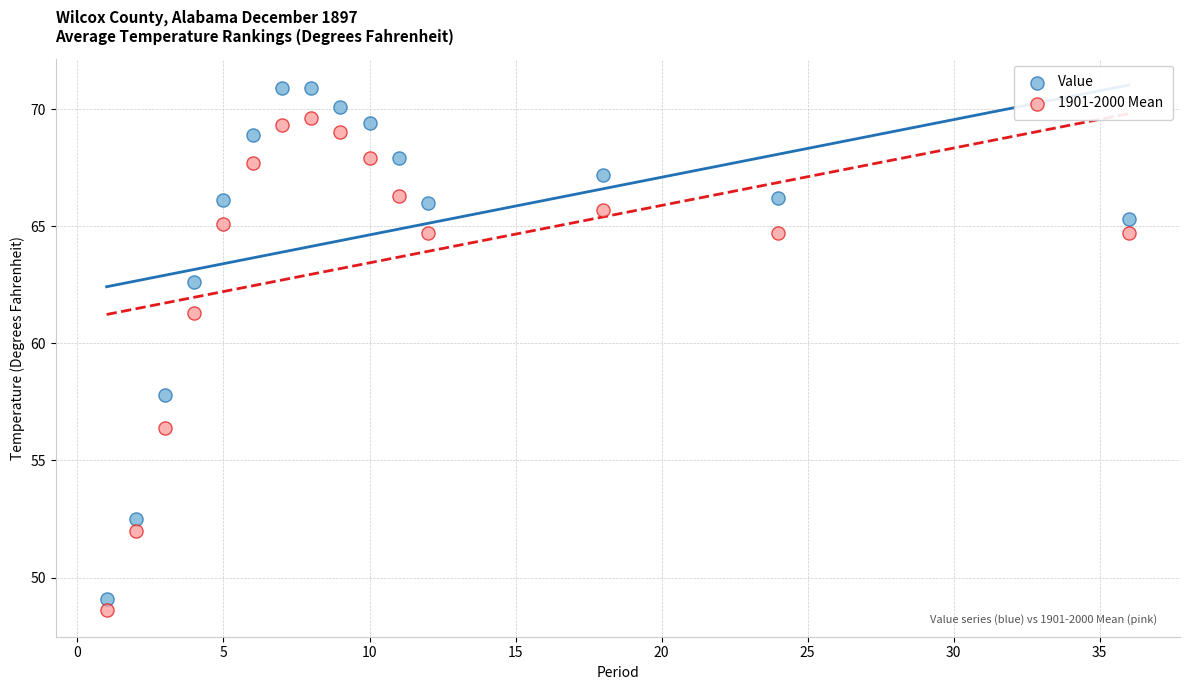

Across all data points, what is the range of Y values (max minus min)?

22.3